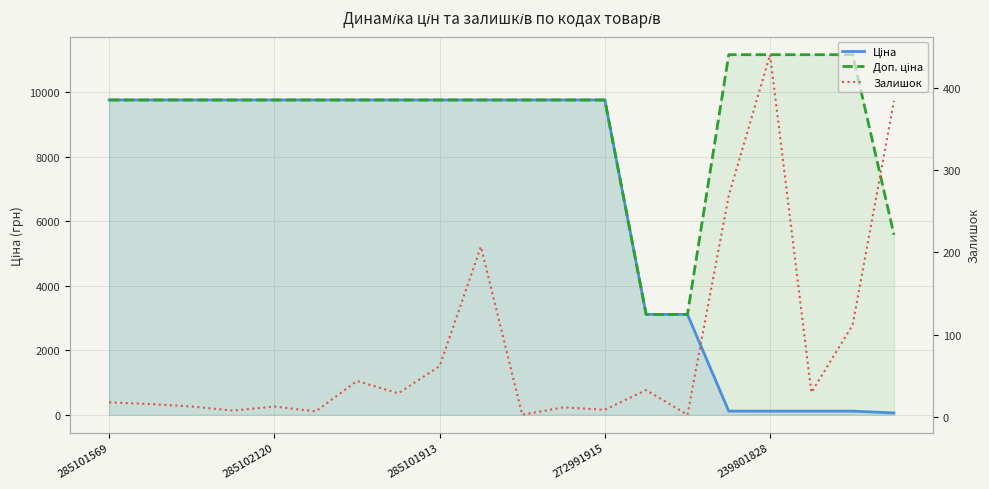

How many intersections are there between Ціна and Залишок?

3